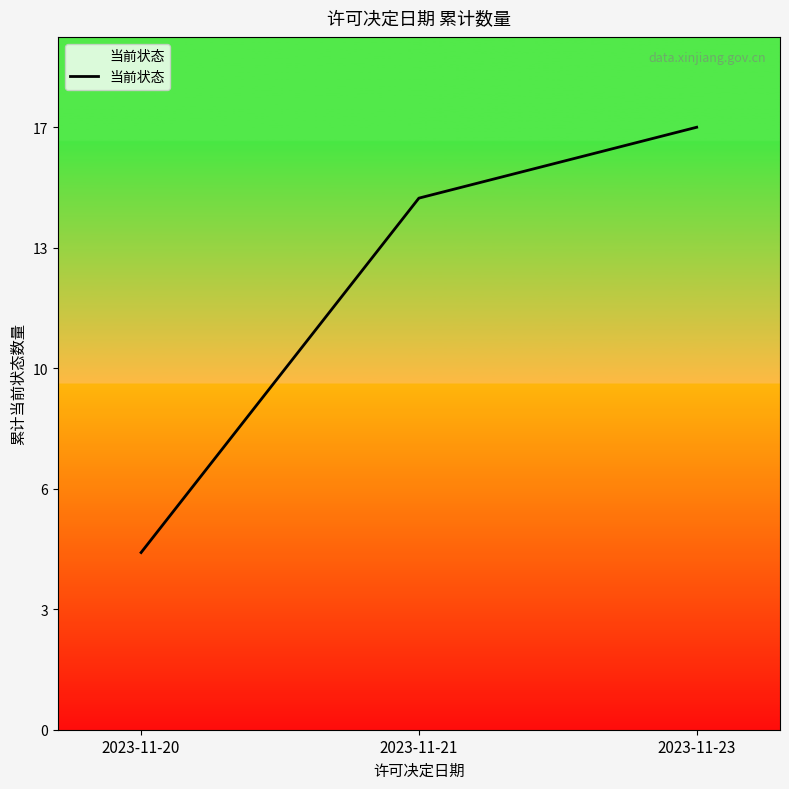

Reading left to right, extract all data points from this chart.

5	15	17